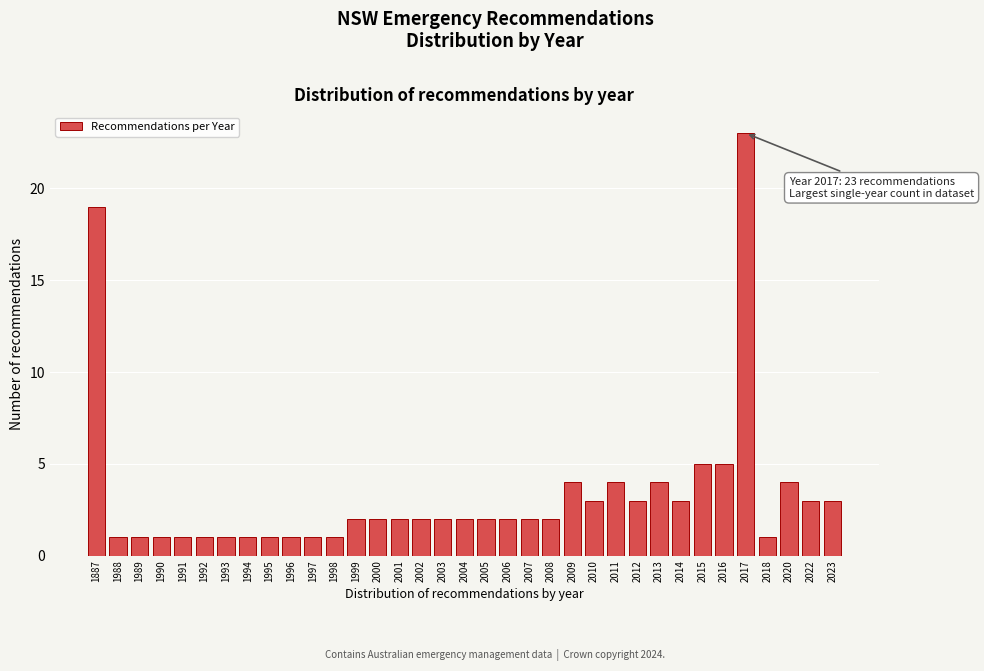

What is the ratio of the value at 2022 to the value at 2012?

1.0